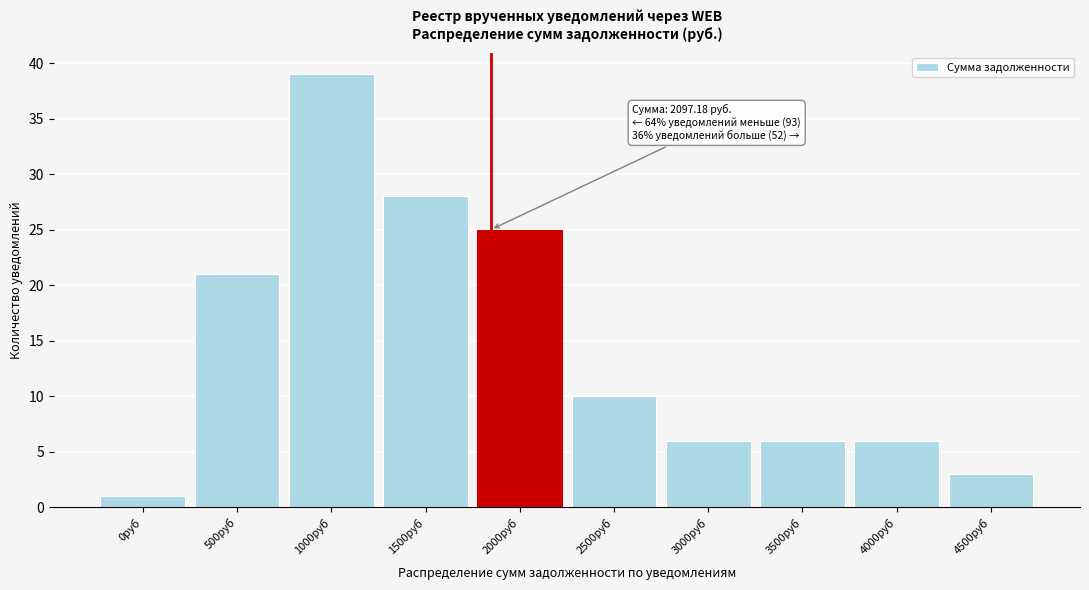

Reading right to left, extract all data points from this chart.

4500руб=3	4000руб=6	3500руб=6	3000руб=6	2500руб=10	2000руб=25	1500руб=28	1000руб=39	500руб=21	0руб=1